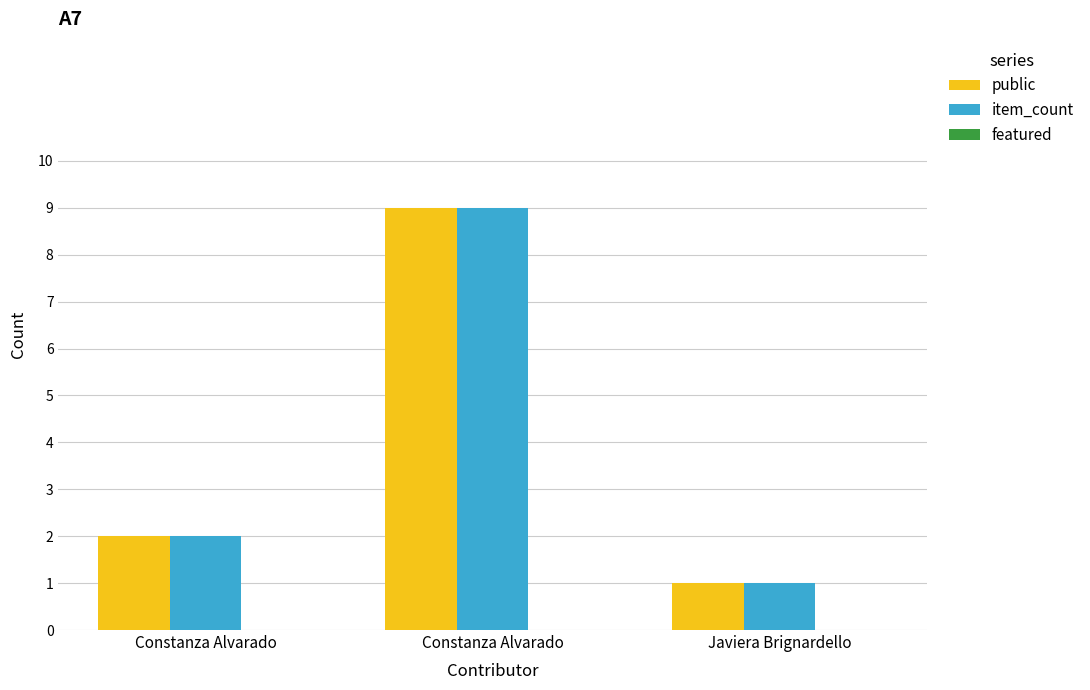

Which has a higher value, Constanza Alvarado or Constanza Alvarado?

Constanza Alvarado